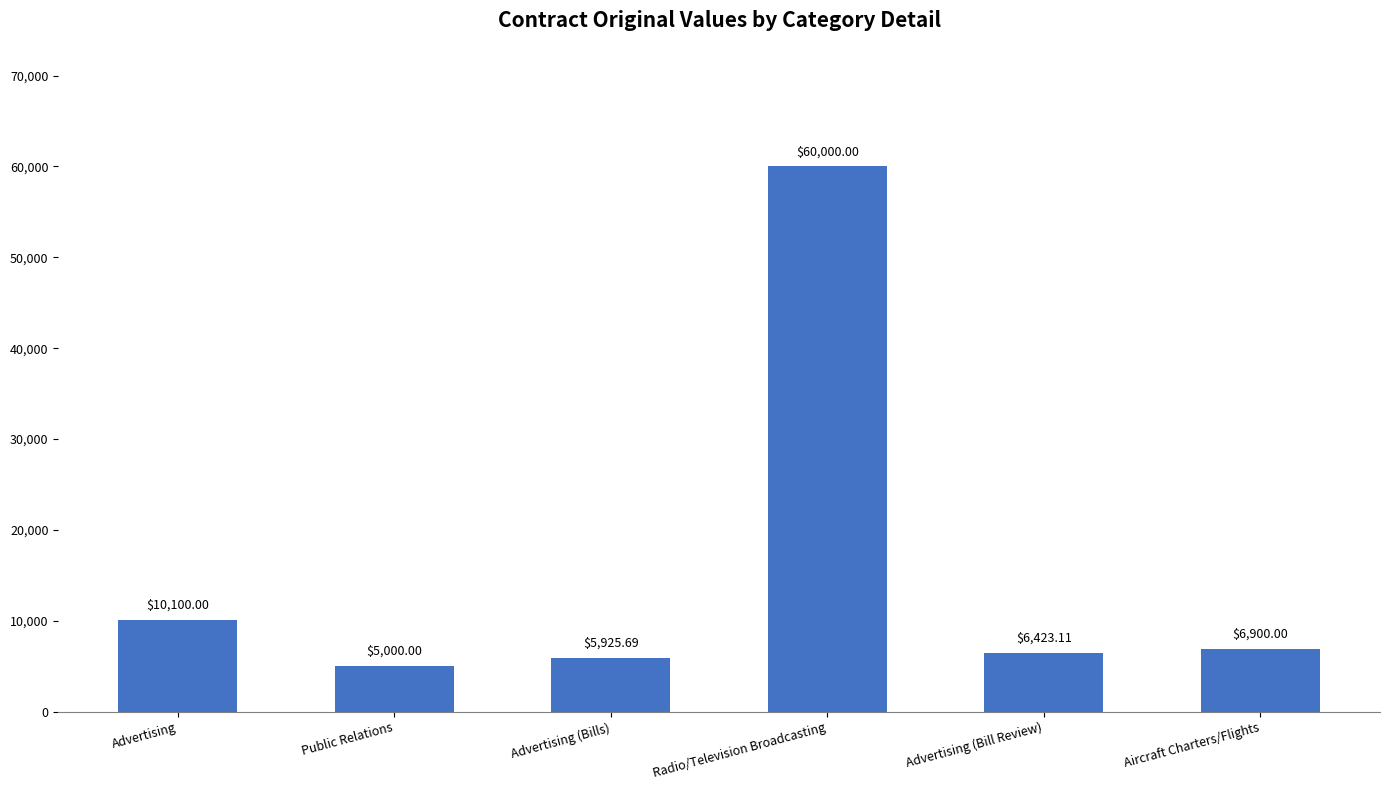

Are the bars grouped side by side (vs. stacked)?

No